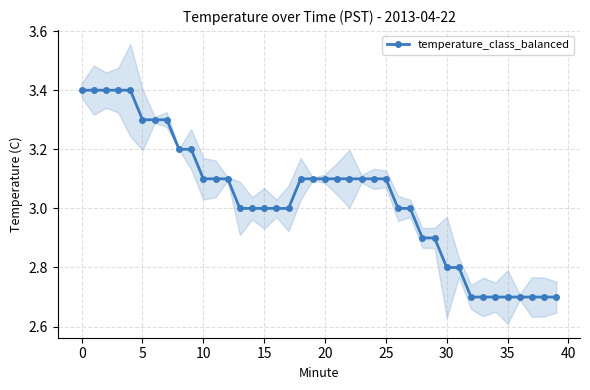

The value of temperature_class_balanced at 30 is 1.7. True or false?

False